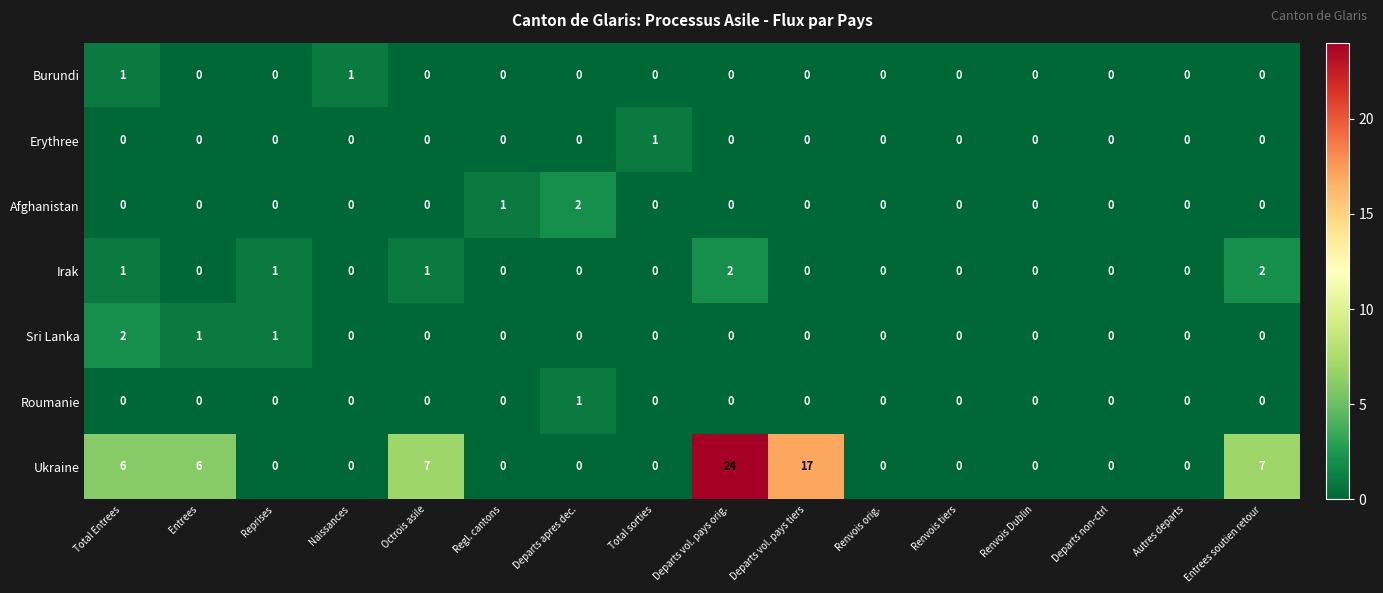

Which category has the highest value across all series?

Departs vol. pays orig.